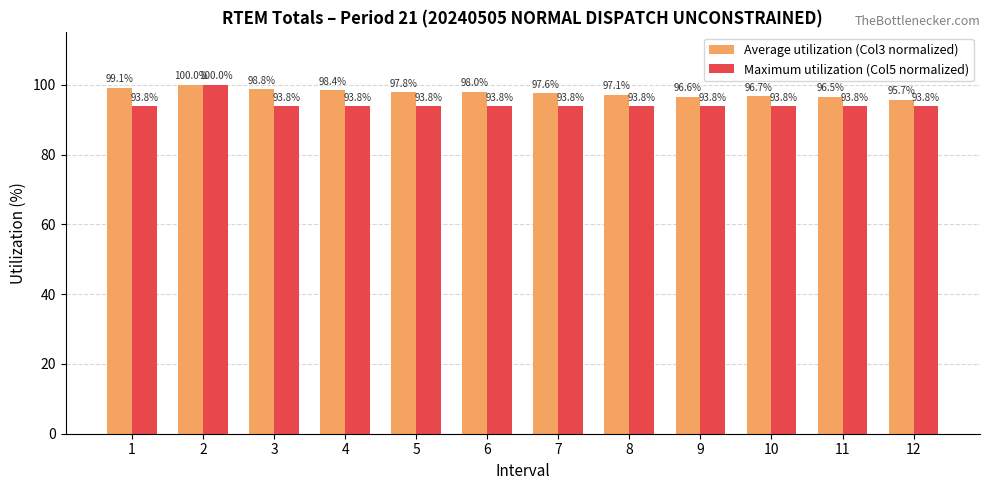

Reading right to left, extract all data points from this chart.

Average utilization (Col3 normalized): 95.7	96.5	96.7	96.6	97.1	97.6	98.0	97.8	98.4	98.8	100.0	99.1
Maximum utilization (Col5 normalized): 93.8	93.8	93.8	93.8	93.8	93.8	93.8	93.8	93.8	93.8	100.0	93.8